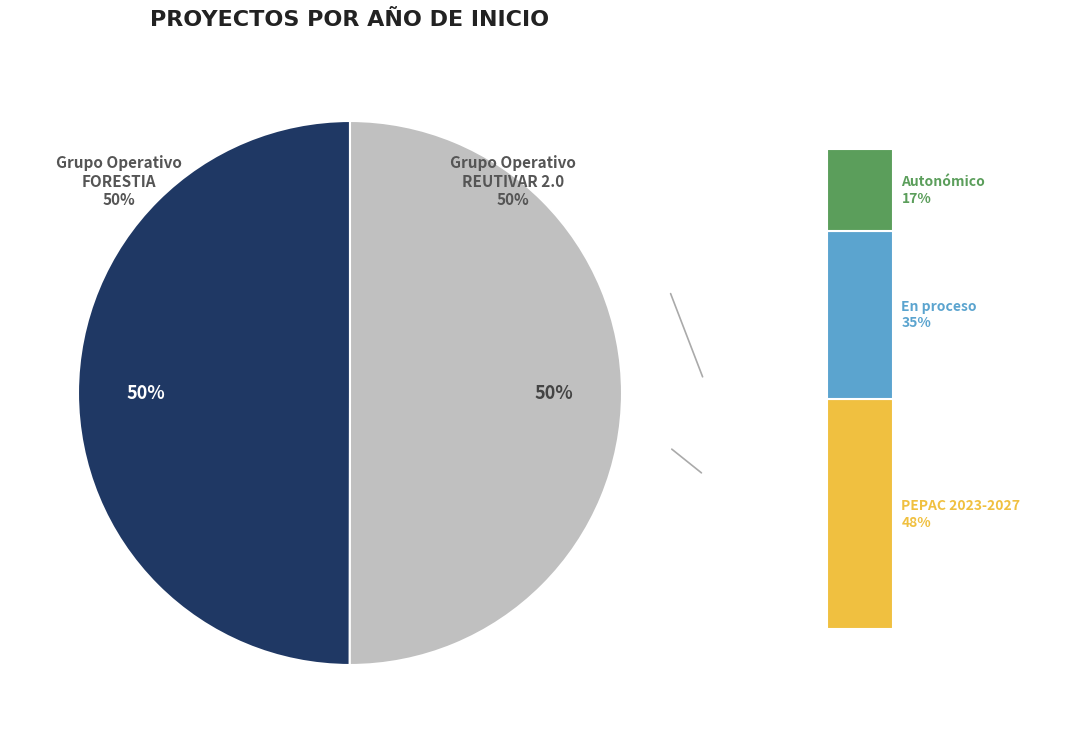

Count the number of slices in the pie.

2